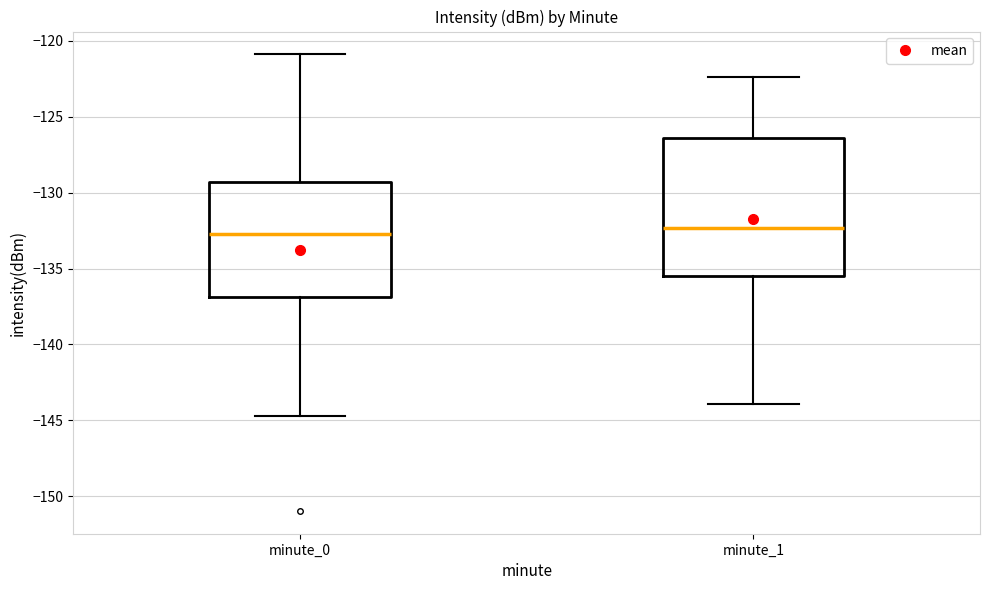

Where does the lower whisker of the box for minute_0 end on the y-axis? The values are not printed on the chart, so give them approximately, as read against the axis.

-144.5